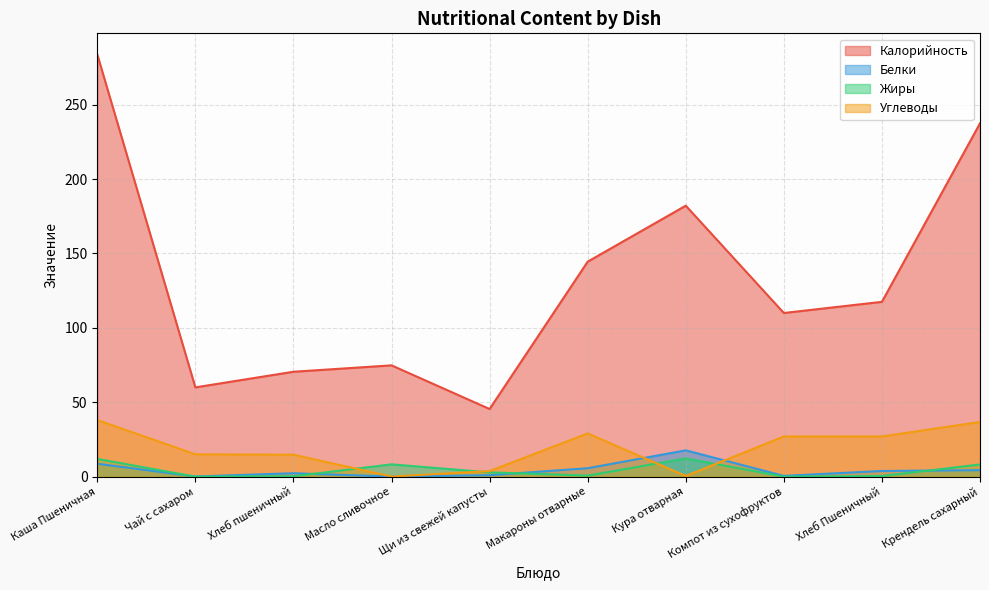

What is the lowest value of the Калорийность series?

45.5